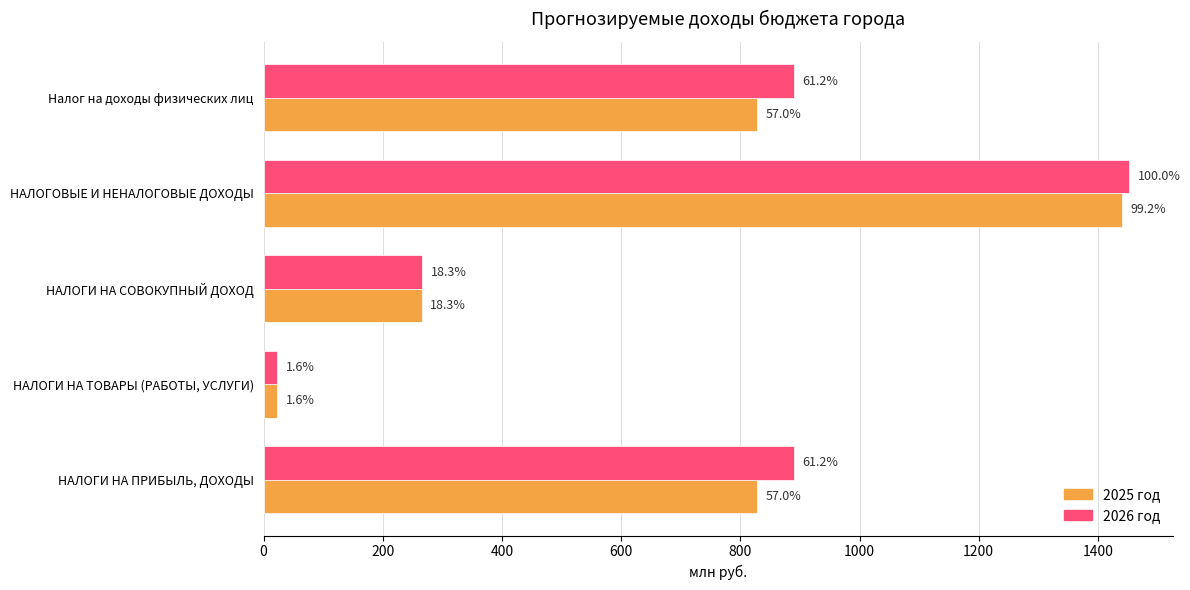

What is the maximum value for 2026 год?

1452.7